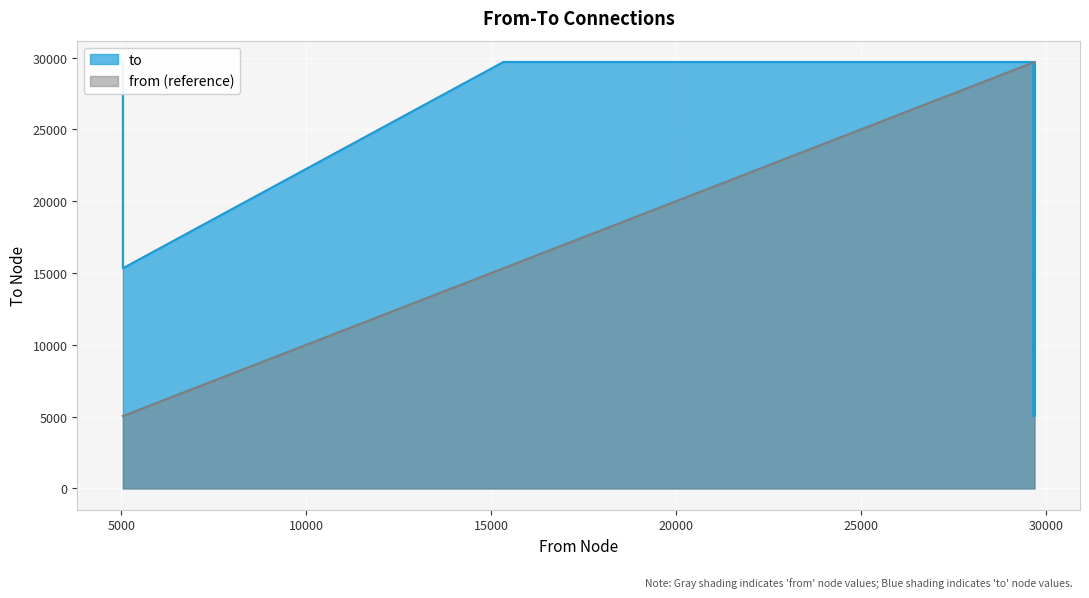

What is the label of the 9th point from the left?

29689